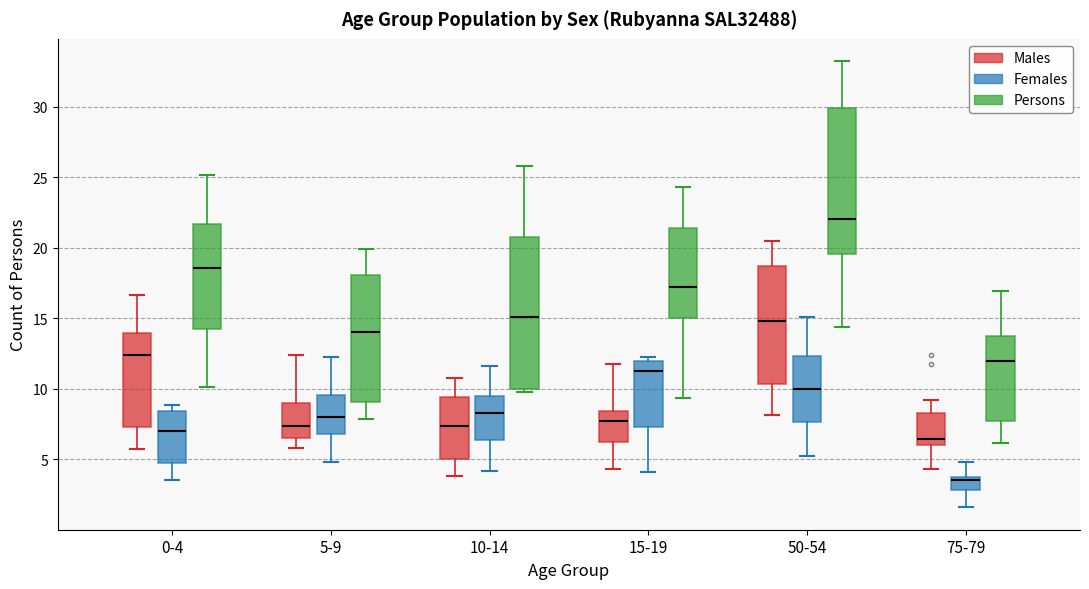

Which box has the lowest median line?

75-79 (Females)